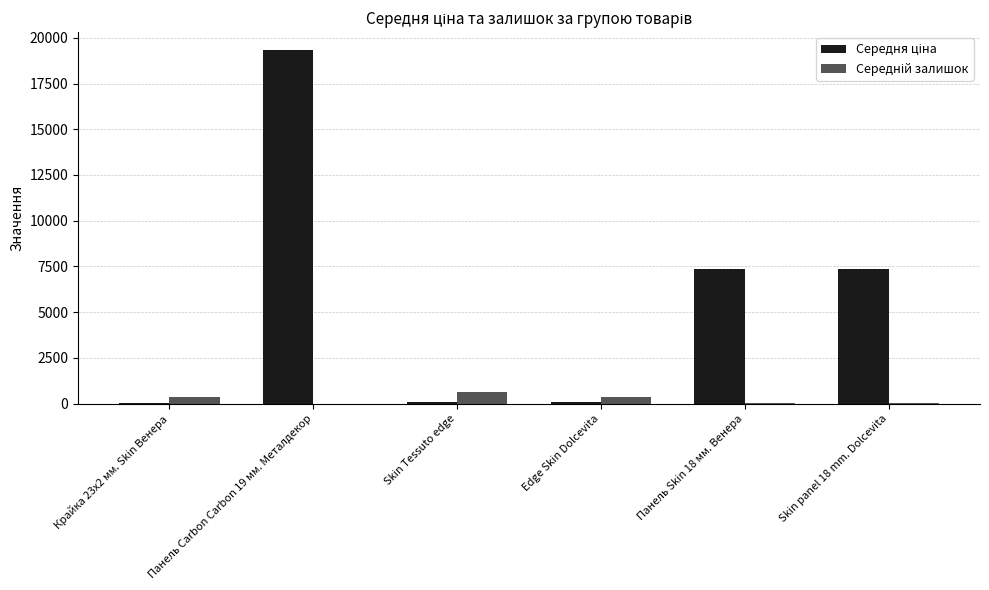

Which category has the highest value across all series?

Панель Carbon Carbon 19 мм. Металдекор